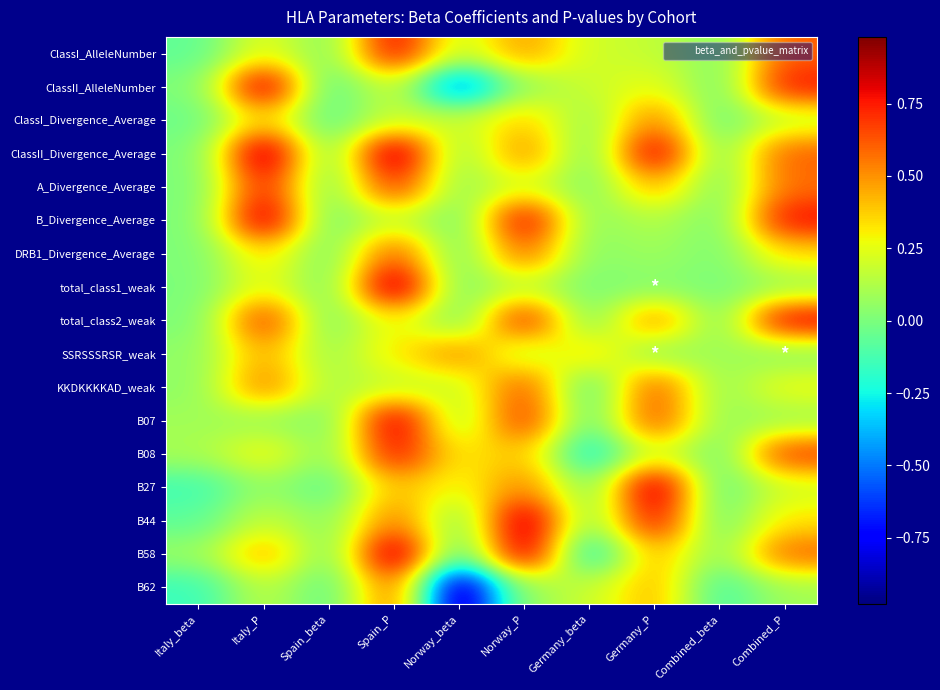

At how many categories does at least one series exceed 0?

10